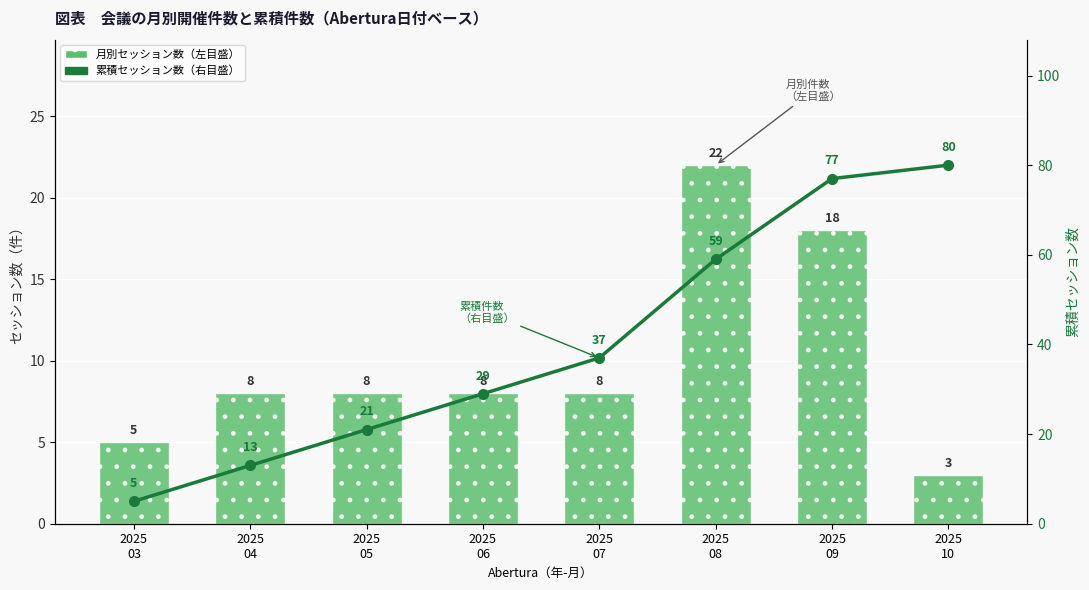

What is the highest value of the 累積セッション数 series?

80